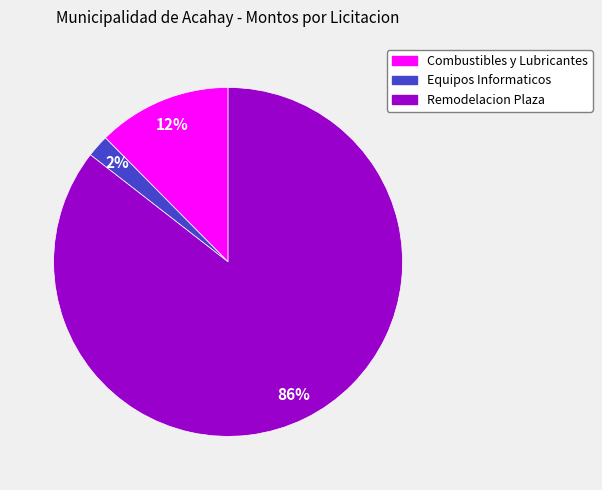

What is the smallest slice in the pie chart?

Equipos Informaticos